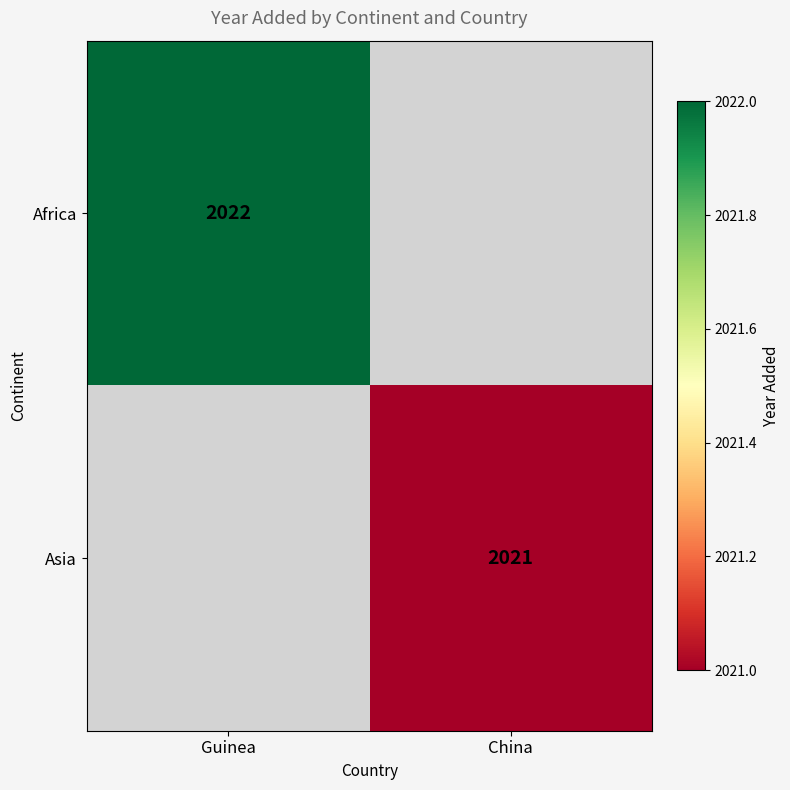

How many distinct data groups are displayed?

2